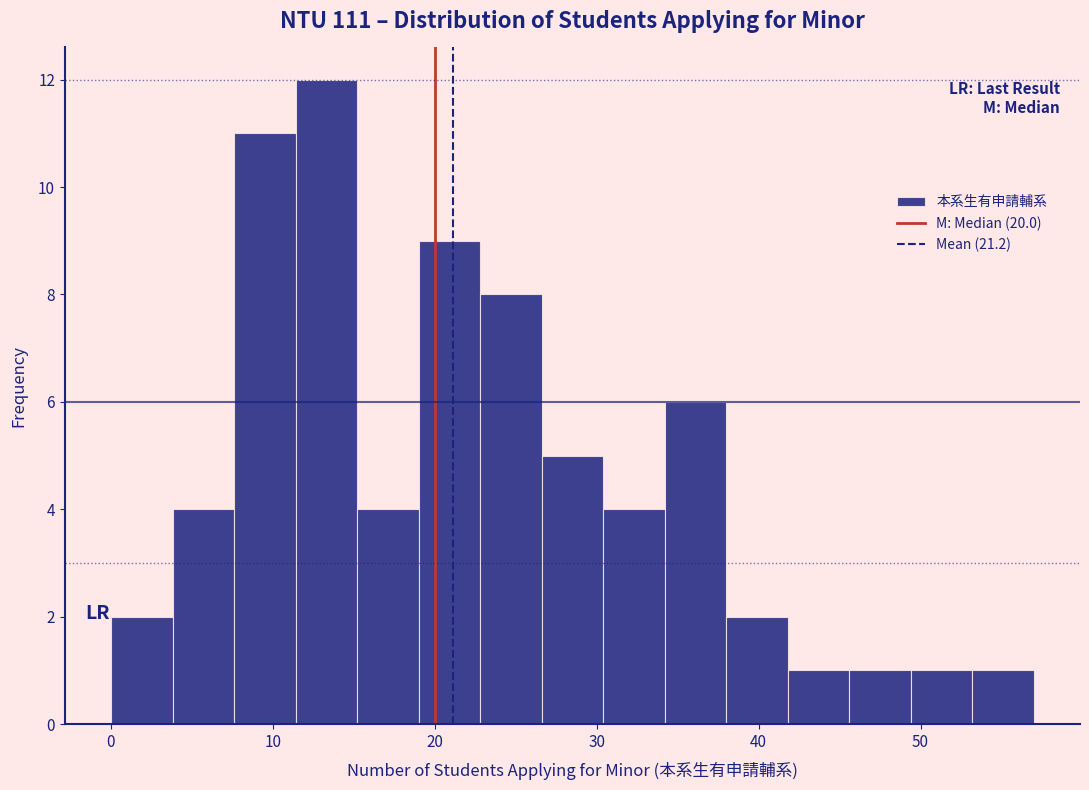

Read against the x-axis, roughly where is the centre of the tallest bar?

13